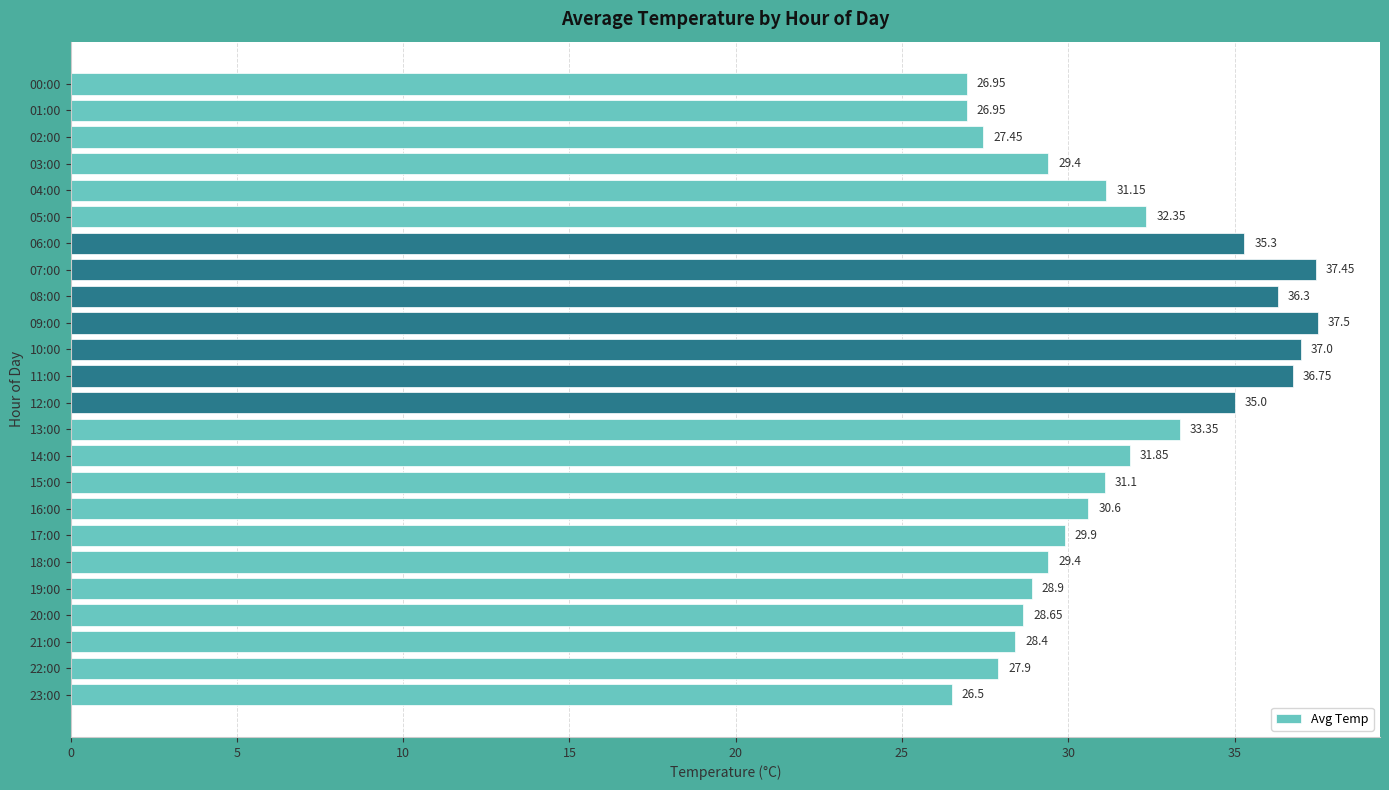

What is the difference between the maximum and minimum values?

11.0